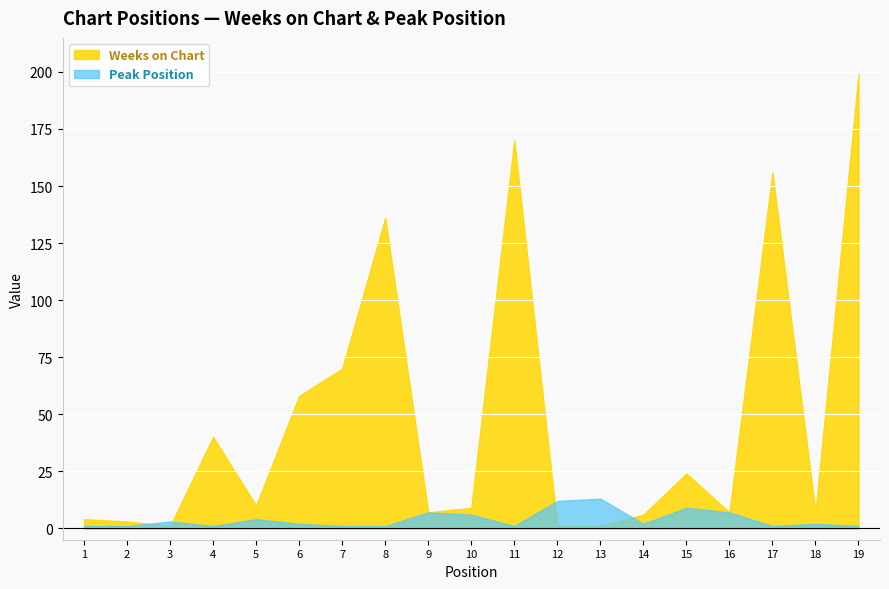

At which label is Peak Position closest to 7?

9